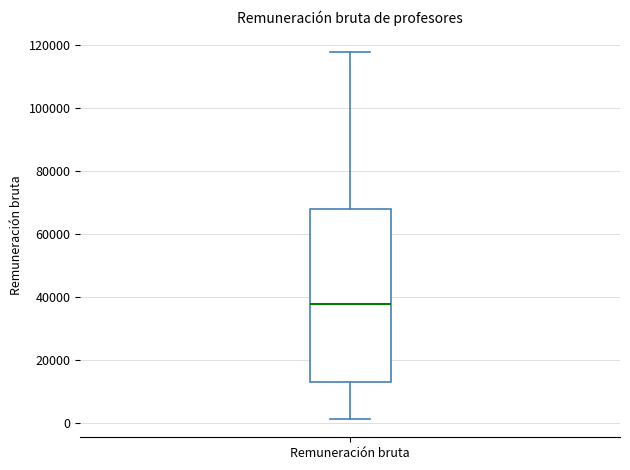

Transcribe this box plot: give where the median line is, the range the box spans, and where the two whiskers end, as read against the y-axis. The values are not printed on the chart, so give them approximately, as read against the axis.

median 38000, box 12000 to 68000, whiskers 2000 to 118000